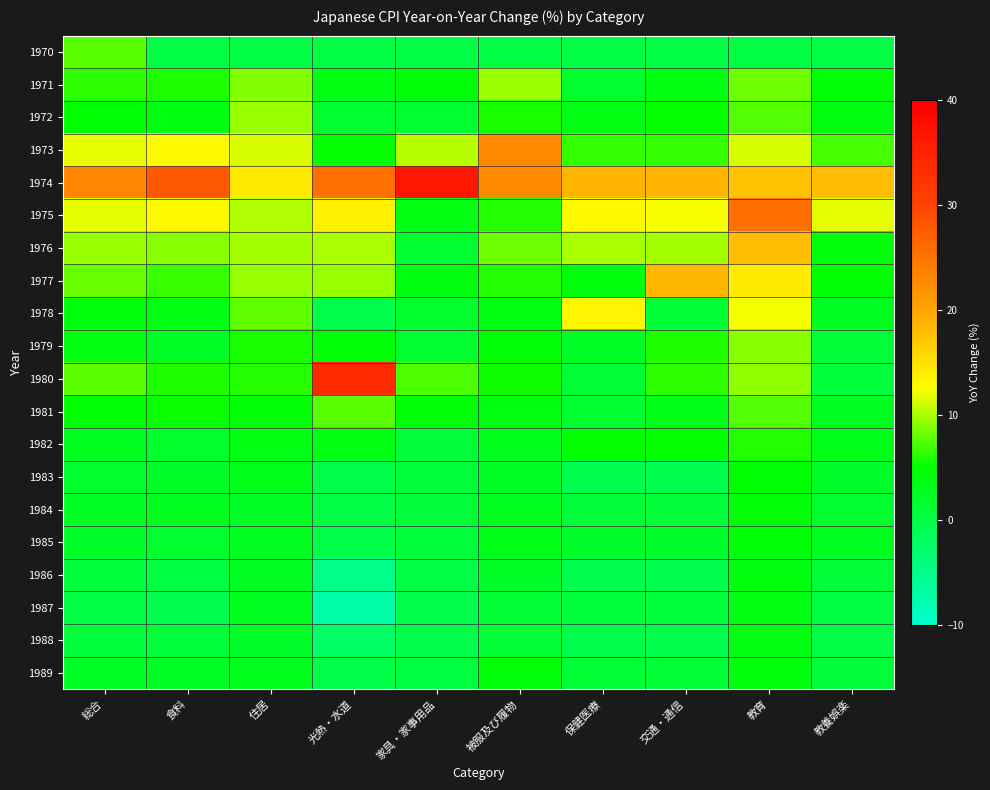

At which category is the sum across all series the highest?

教育